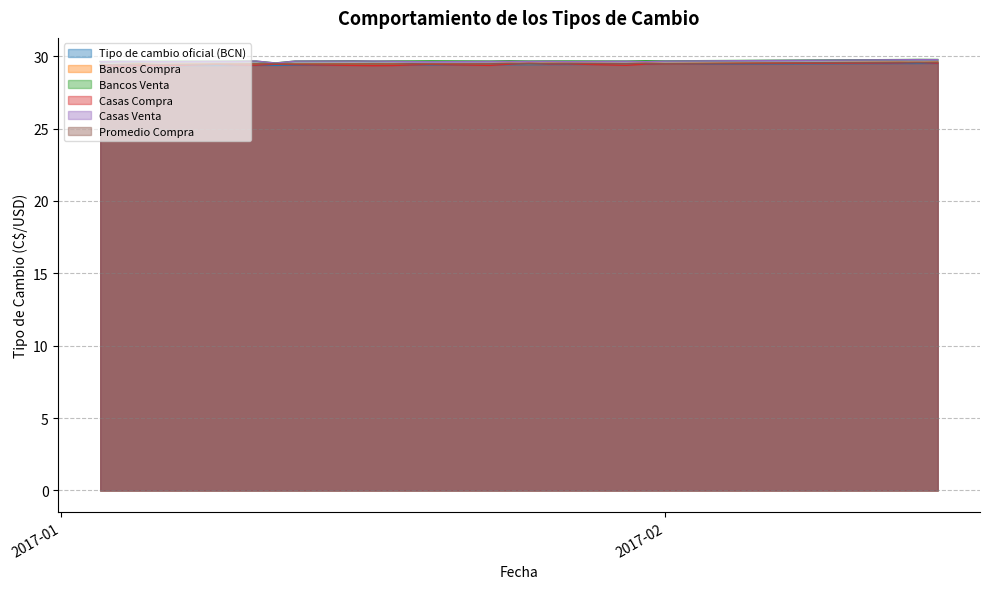

Rank the series at 2017-01-12 from lowest to highest value.

Tipo de cambio oficial (BCN), Casas Compra, Promedio Compra, Bancos Compra, Casas Venta, Bancos Venta